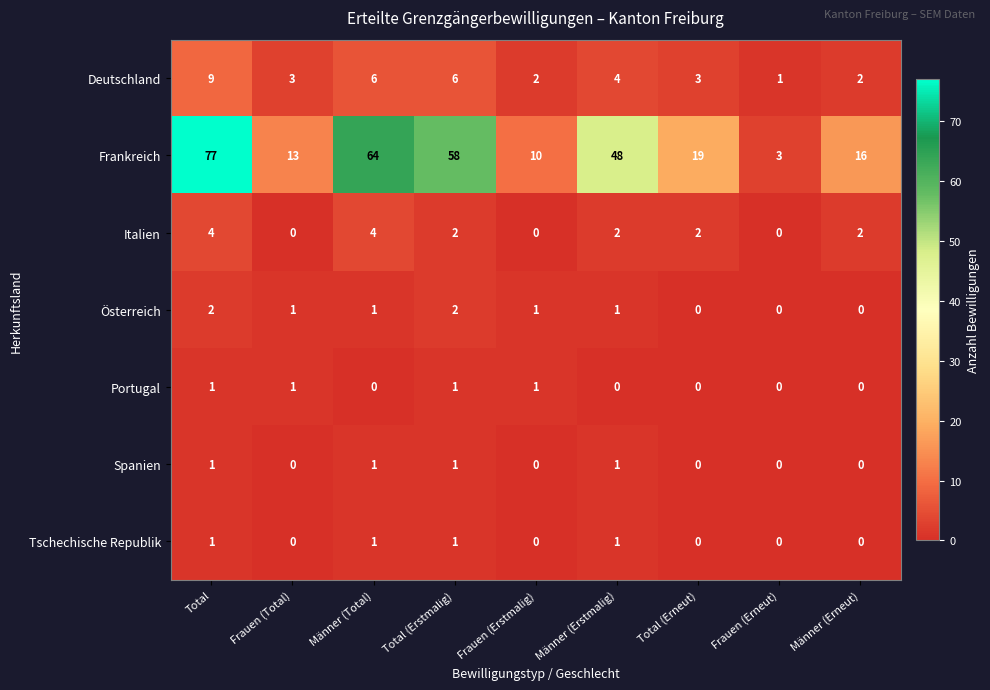

Which series has the widest spread of values?

Frankreich